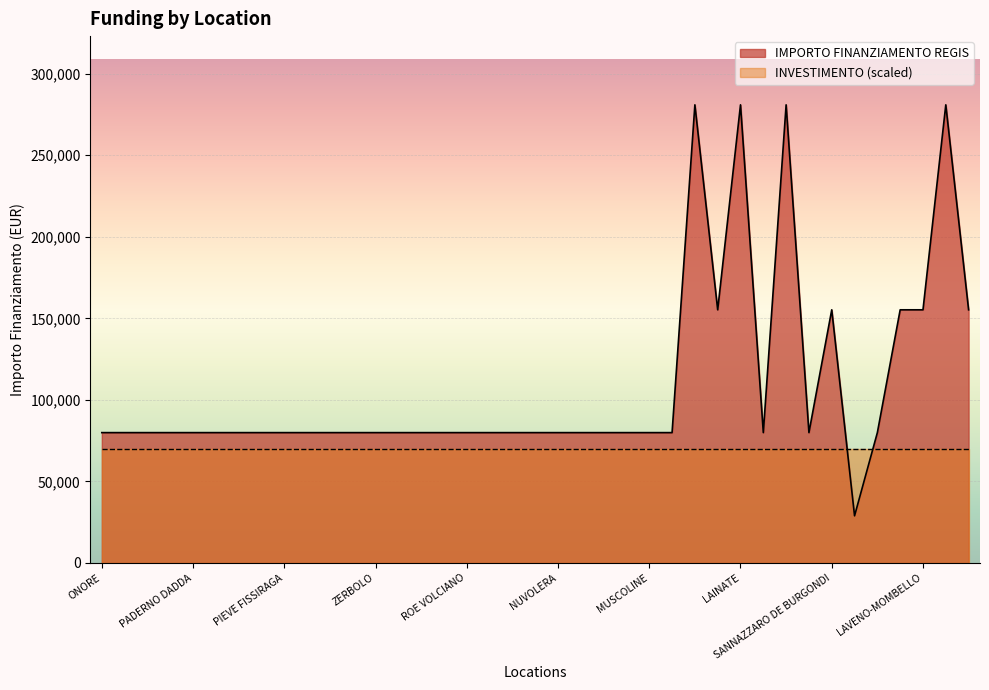

What position from the right is MORAZZONE?

25